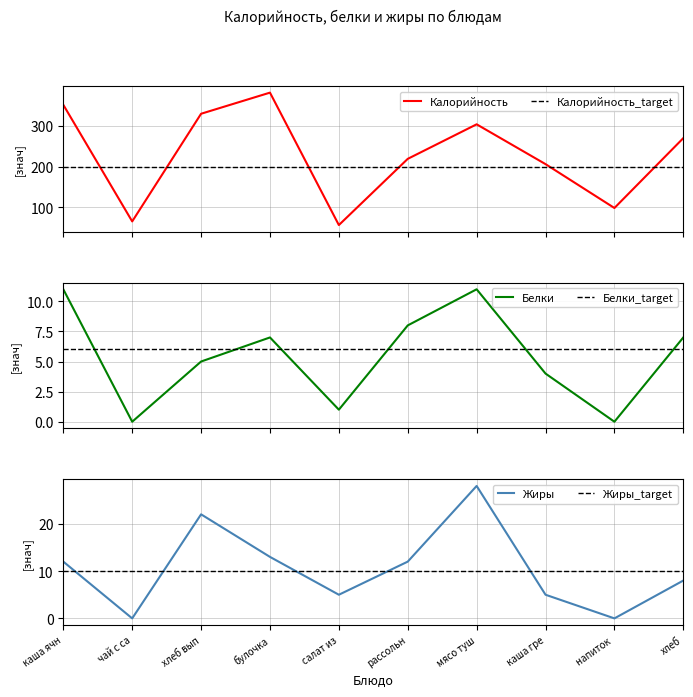

At which category is the sum across all series the highest?

булочка